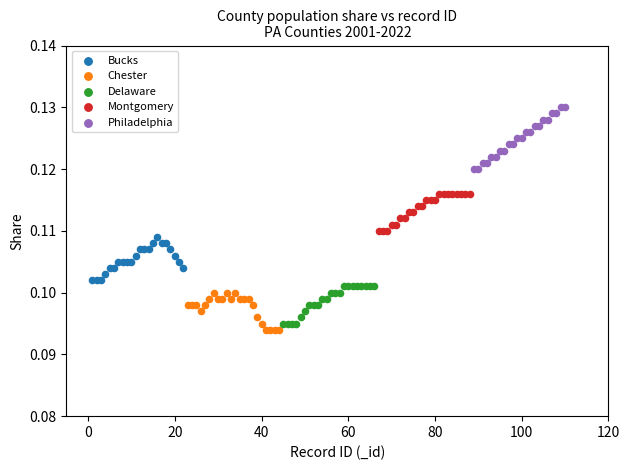

Which series reaches the maximum Y coordinate?

Philadelphia